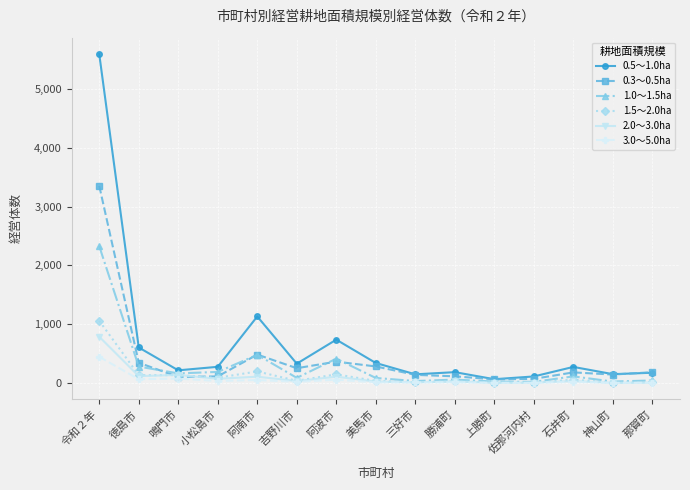

Which category has the highest value in the 0.3～0.5ha series?

令和２年